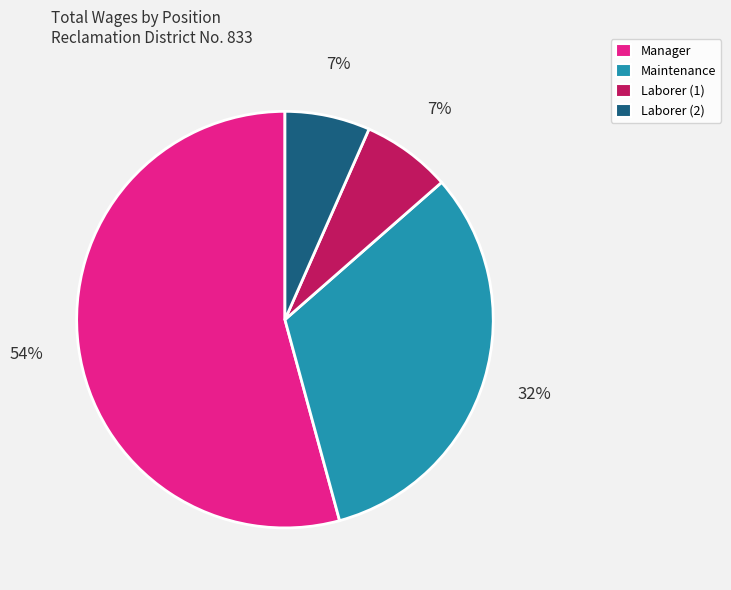

To the nearest percent, what is the combined percentage of Laborer (2) and Maintenance?

39%